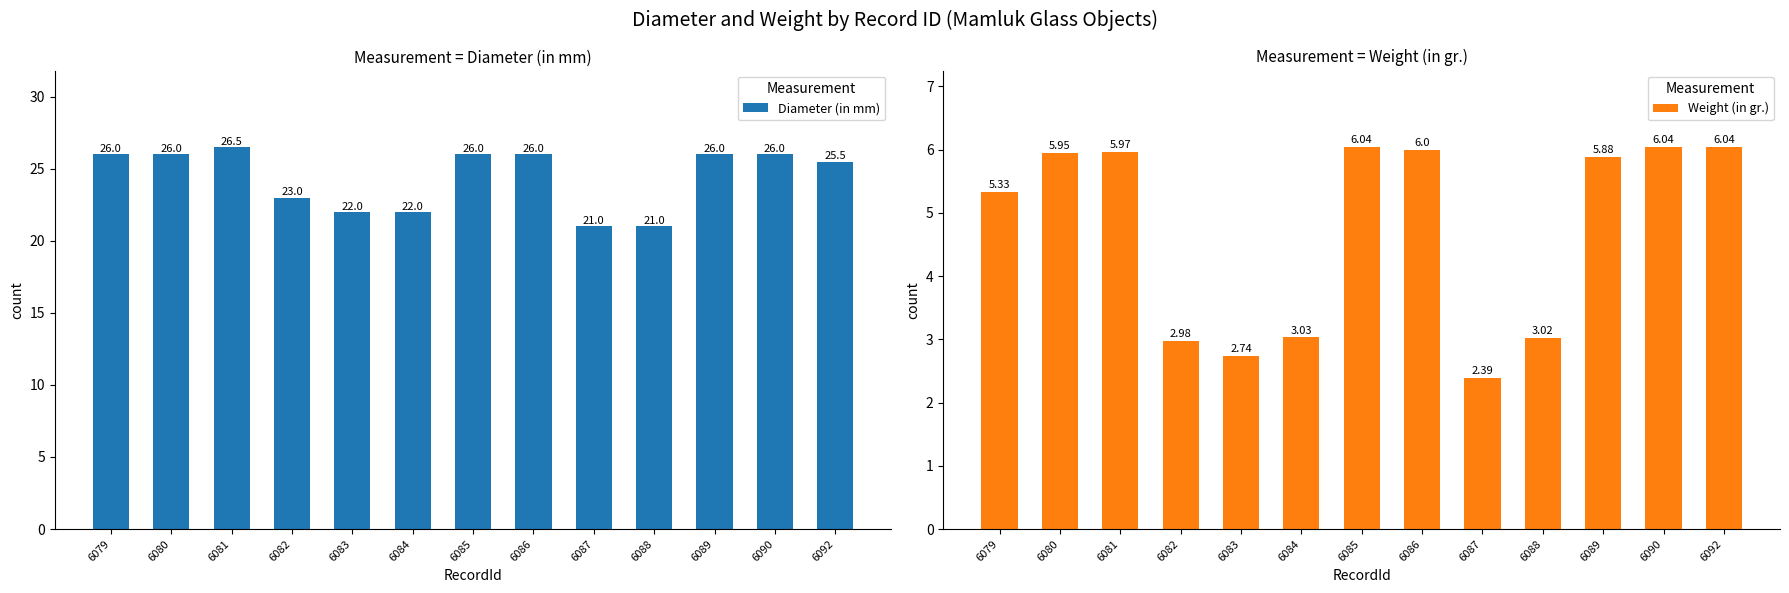

How many data points in Weight (in gr.) are less than 5?

5